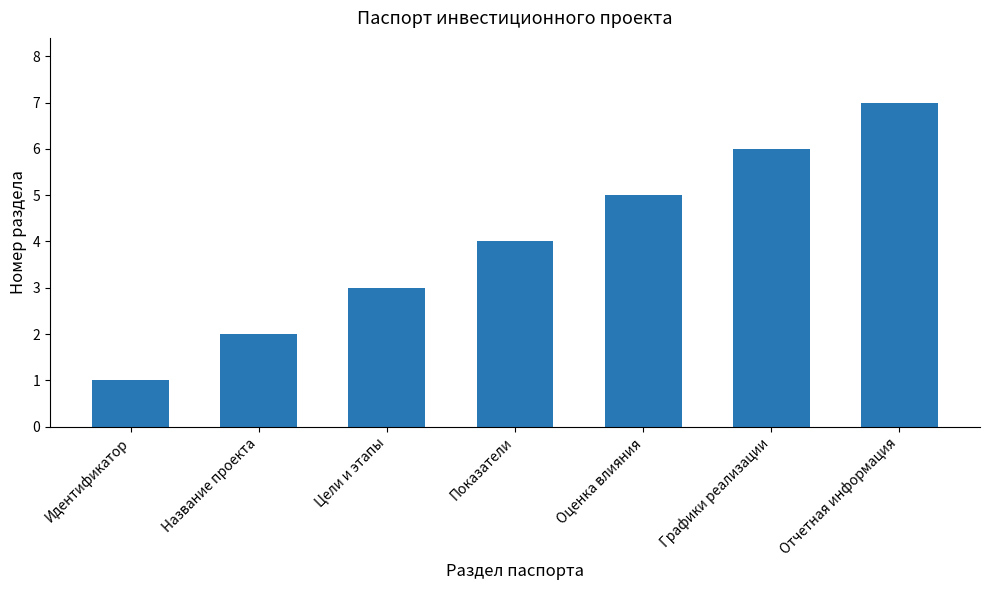

What position from the left is Идентификатор?

1